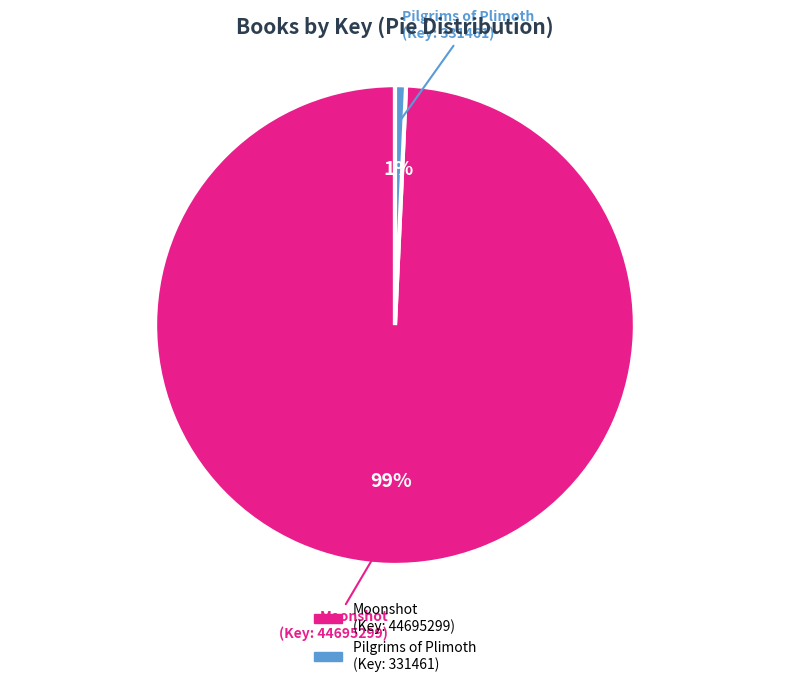

Is there a majority slice in this chart?

Yes